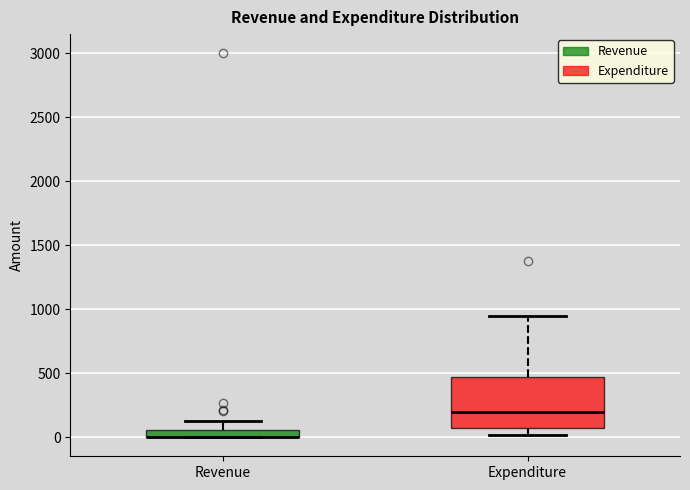

Comparing the boxes themselves (not the whiskers), which one is the tallest?

Expenditure